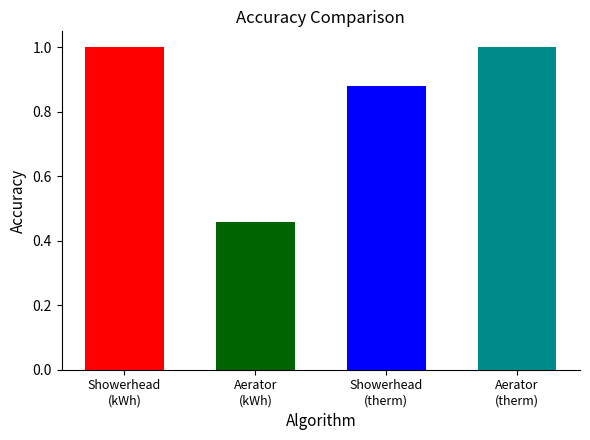

What is the difference between the maximum and minimum values?

0.5